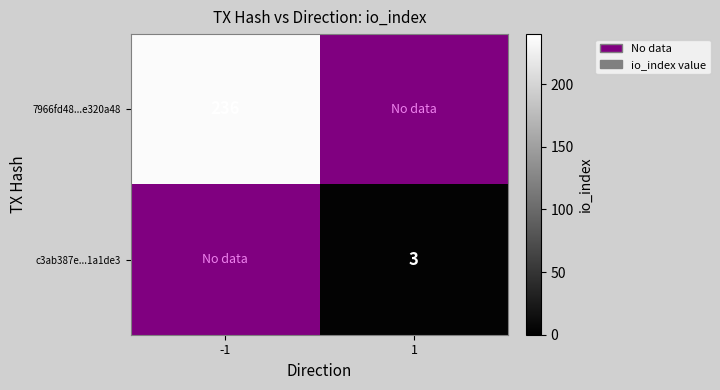

The value of 7966fd48...e320a48 at -1 is 99. True or false?

False